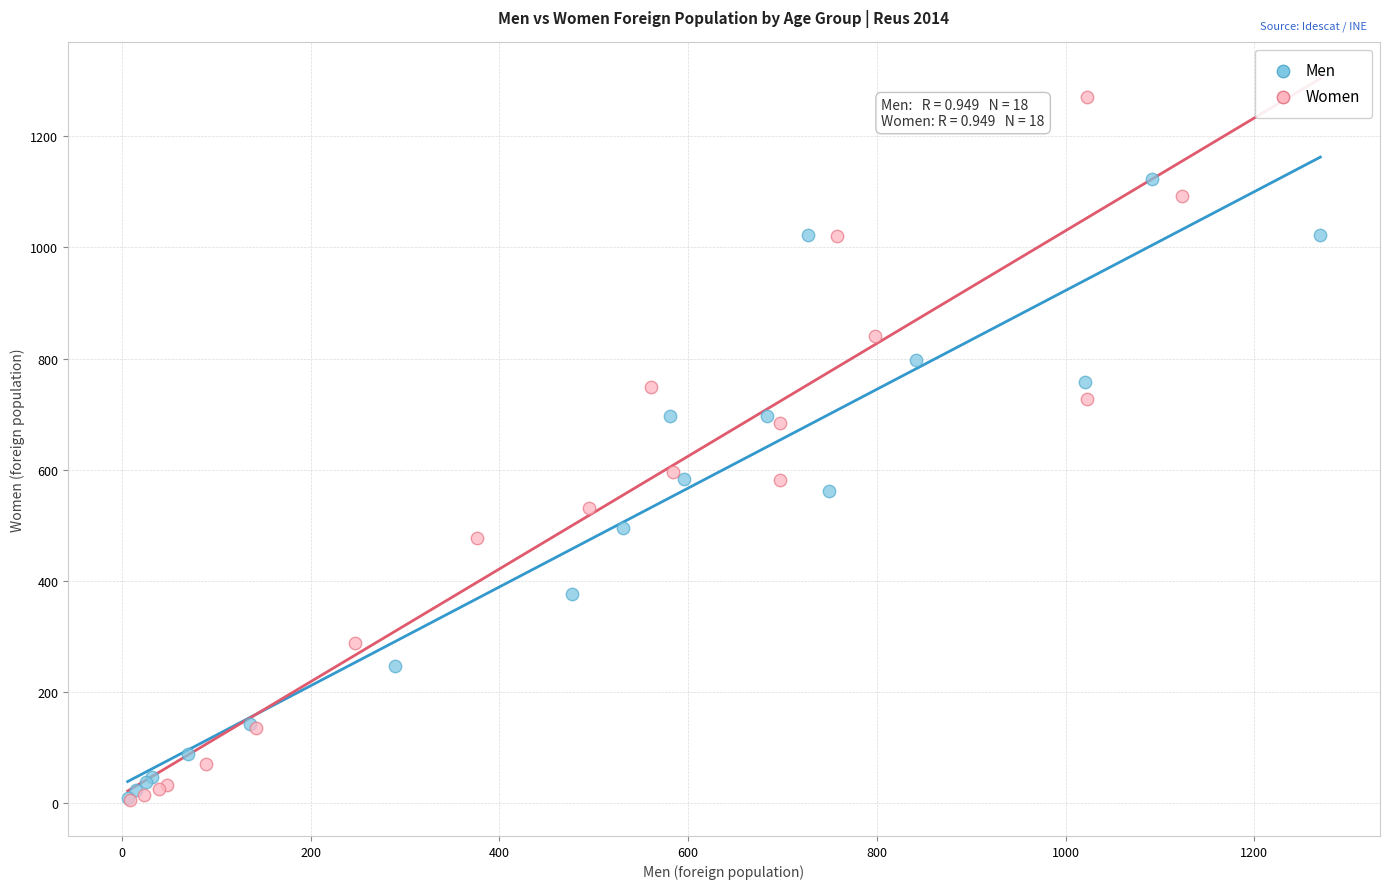

Which series contains the highest Y value?

Women